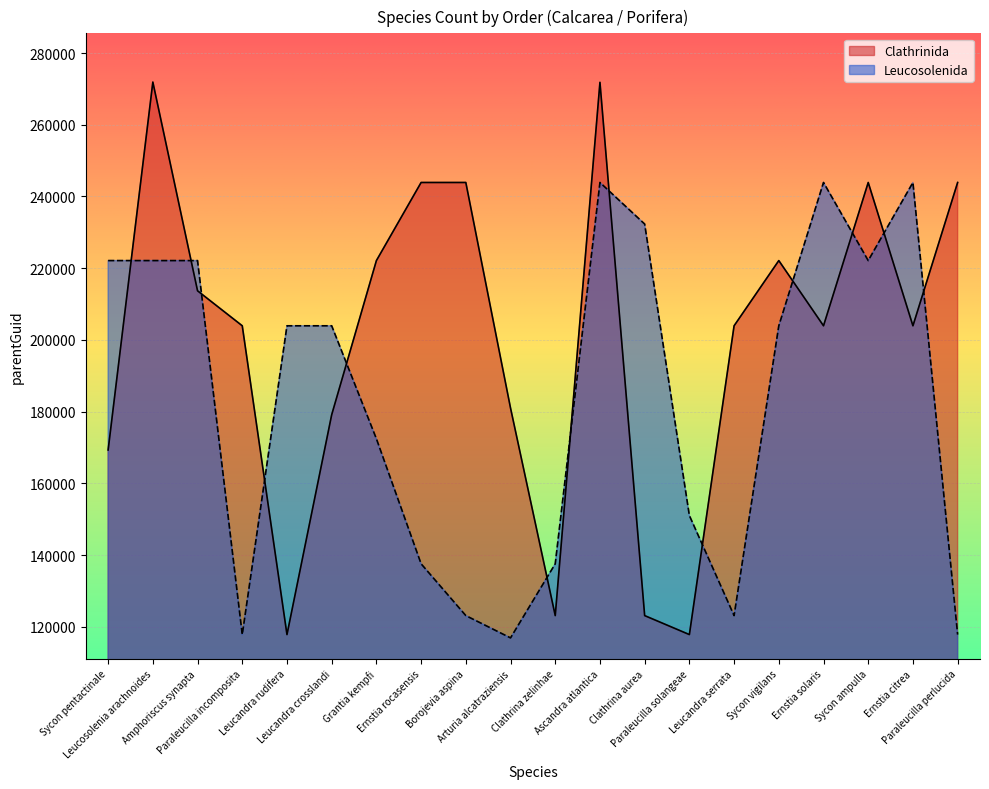

Which series ends up on top after the final intersection of Clathrinida and Leucosolenida?

Clathrinida